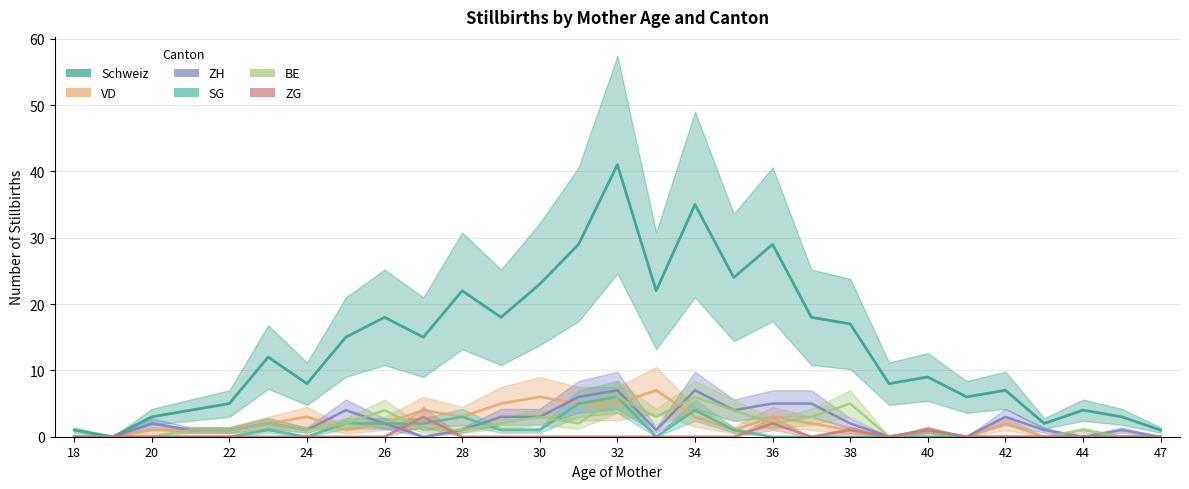

Which series changed the most between 23 and 36?

Schweiz